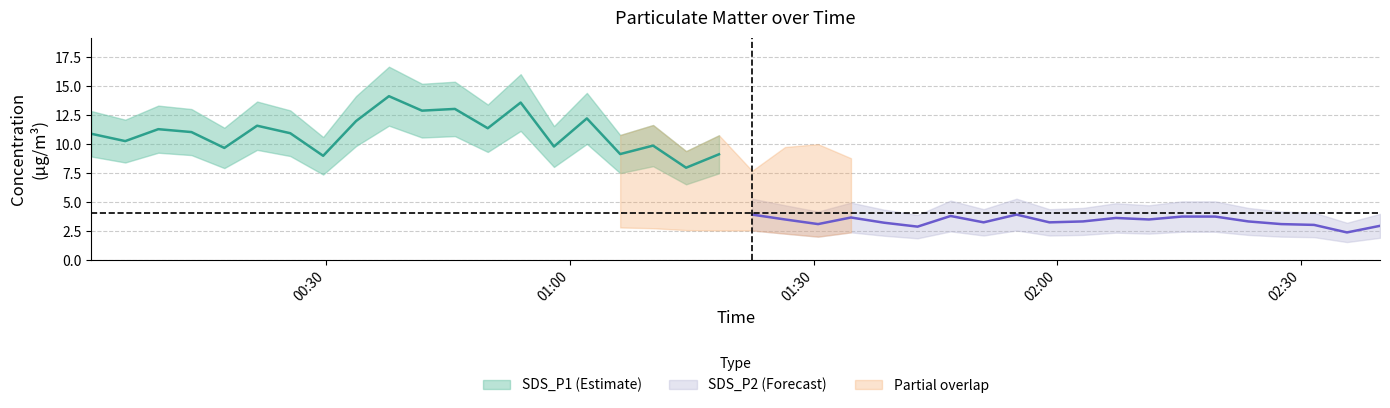

List the series in order of their overall mean, lowest first.

SDS_P2, SDS_P1